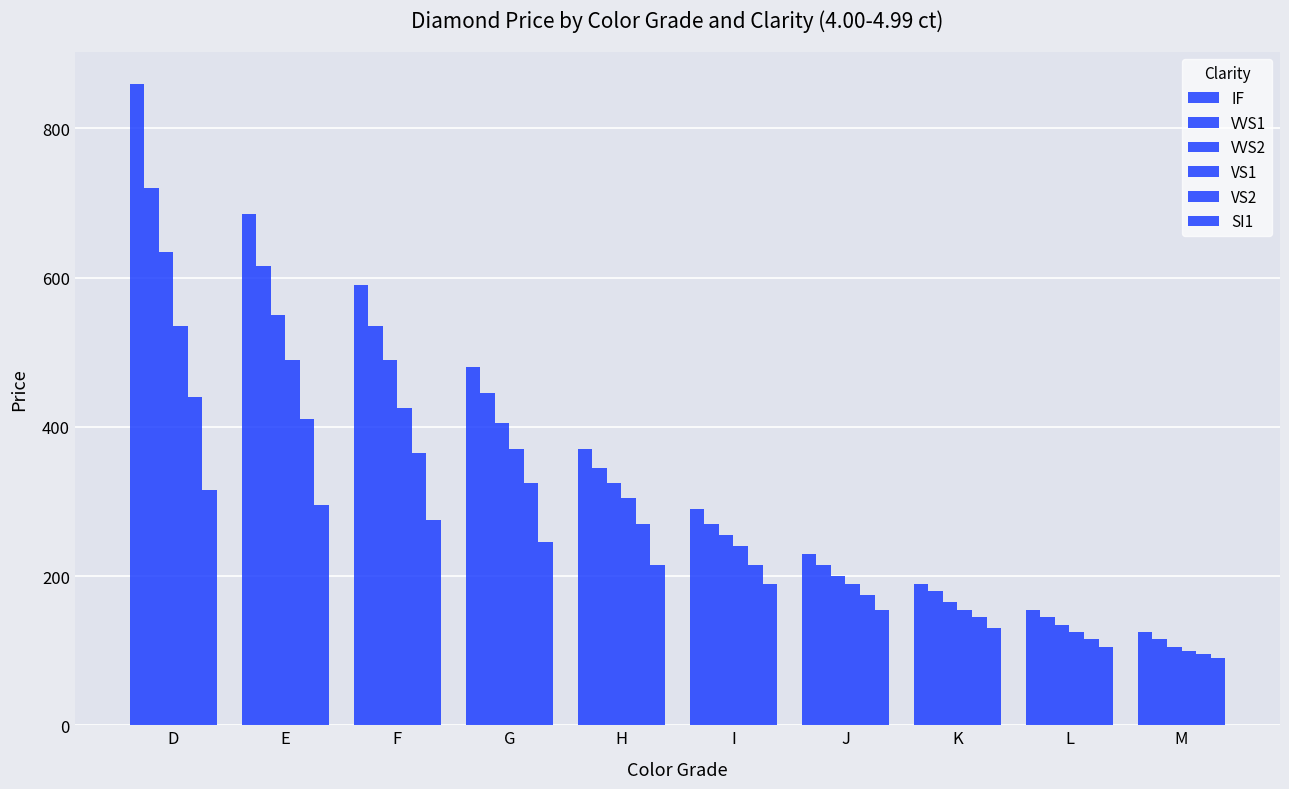

Count the number of data series in this chart.

6